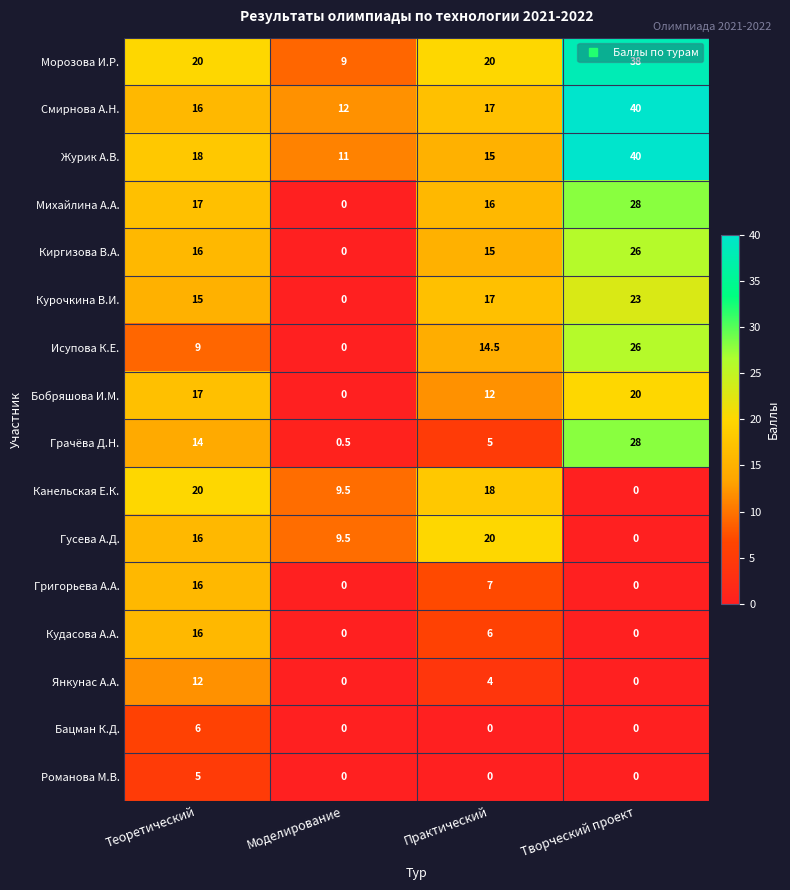

The value of Кудасова А.А. at Практический is 10.8. True or false?

False